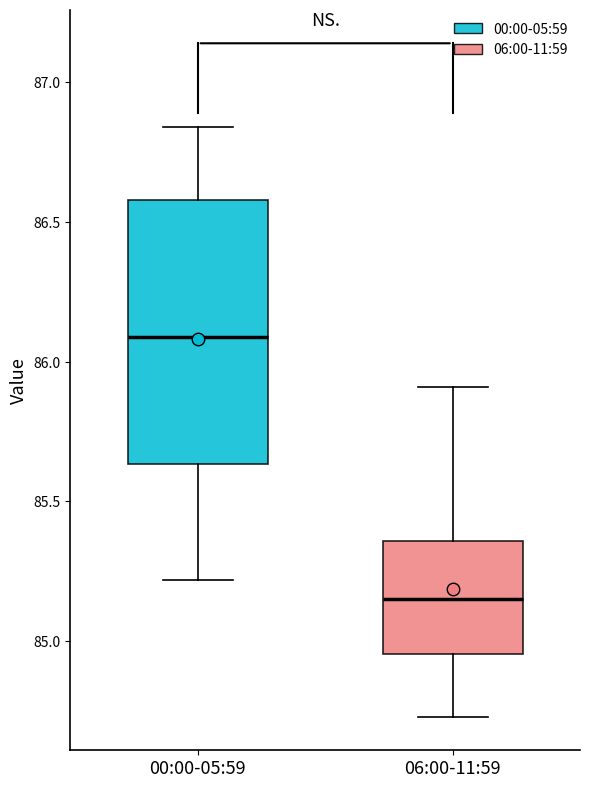

Reading left to right, read every box against the y-axis: the position of its median line, the range the box covers, and the ends of its whiskers. The values are not printed on the chart, so give them approximately, as read against the axis.

00:00-05:59: median 86.10, box 85.65 to 86.60, whiskers 85.20 to 86.85
06:00-11:59: median 85.15, box 84.95 to 85.35, whiskers 84.75 to 85.90